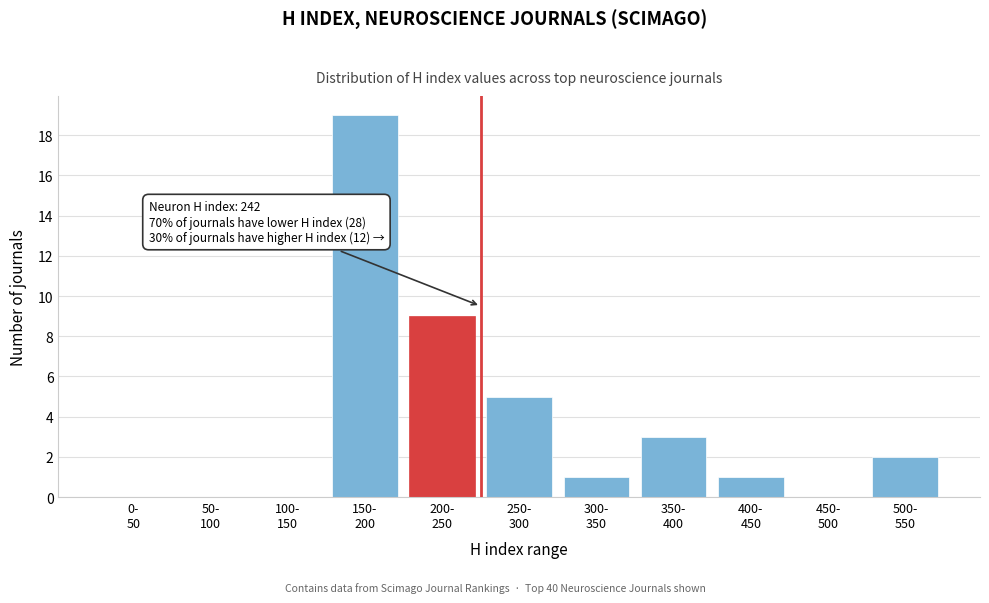

What is the maximum value shown in the chart?

19